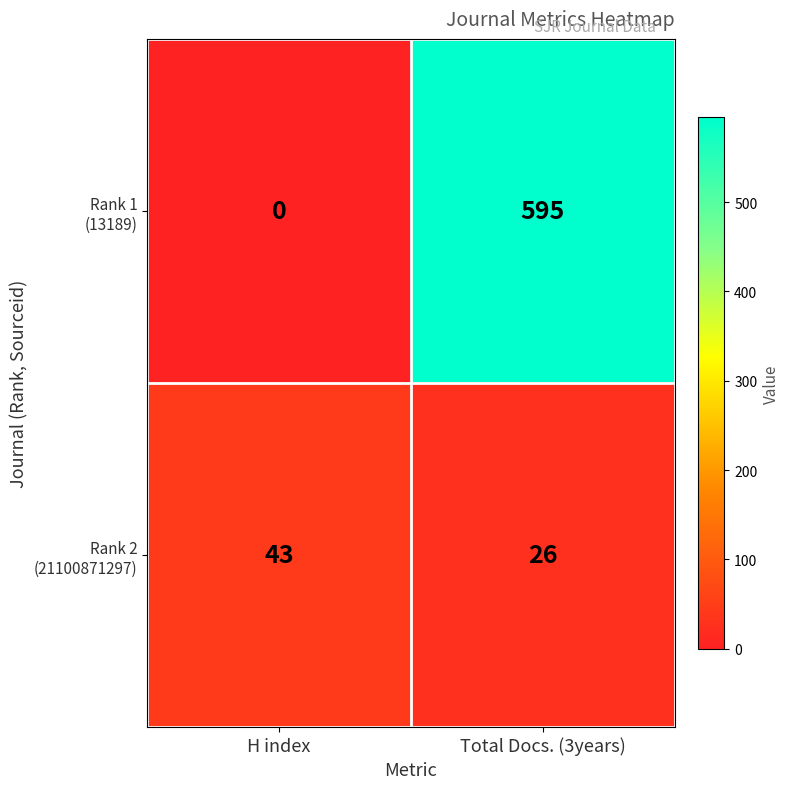

At which category does the chart reach its peak across all series?

Total Docs. (3years)